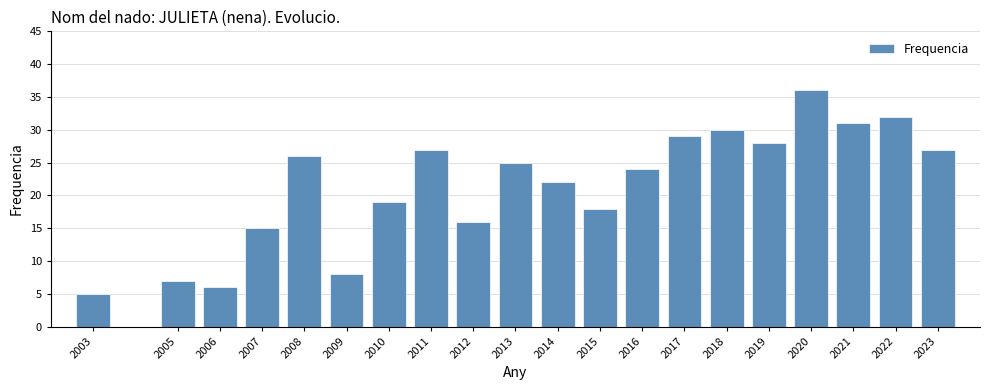

Reading right to left, what are all the values shown in this chart?

2023=27	2022=32	2021=31	2020=36	2019=28	2018=30	2017=29	2016=24	2015=18	2014=22	2013=25	2012=16	2011=27	2010=19	2009=8	2008=26	2007=15	2006=6	2005=7	2003=5